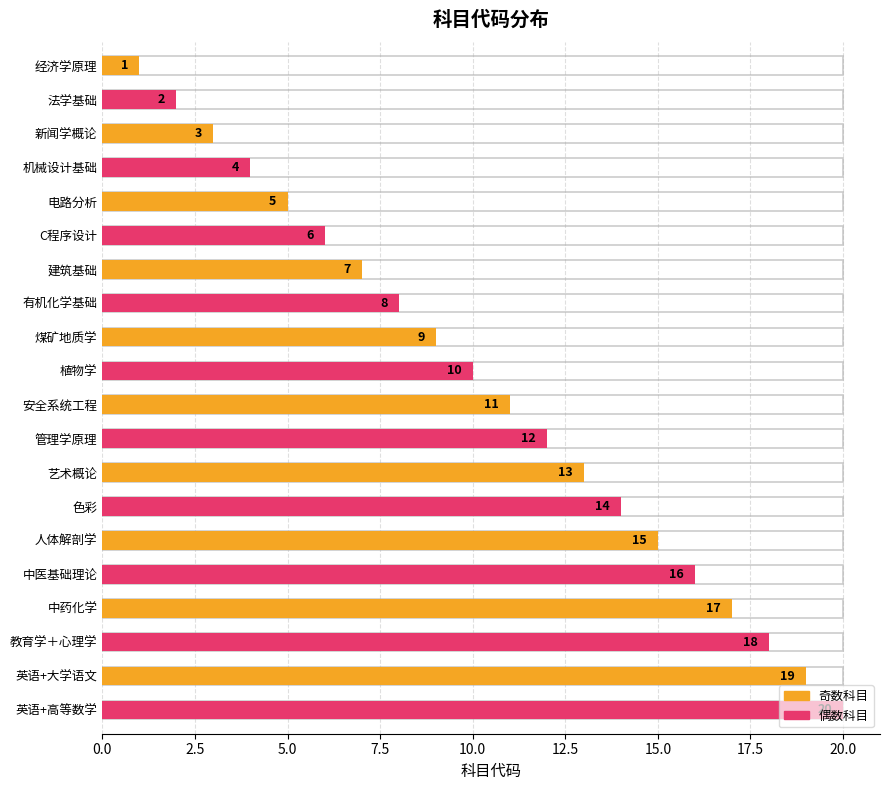

What is the change in value from 机械设计基础 to 人体解剖学?

+11